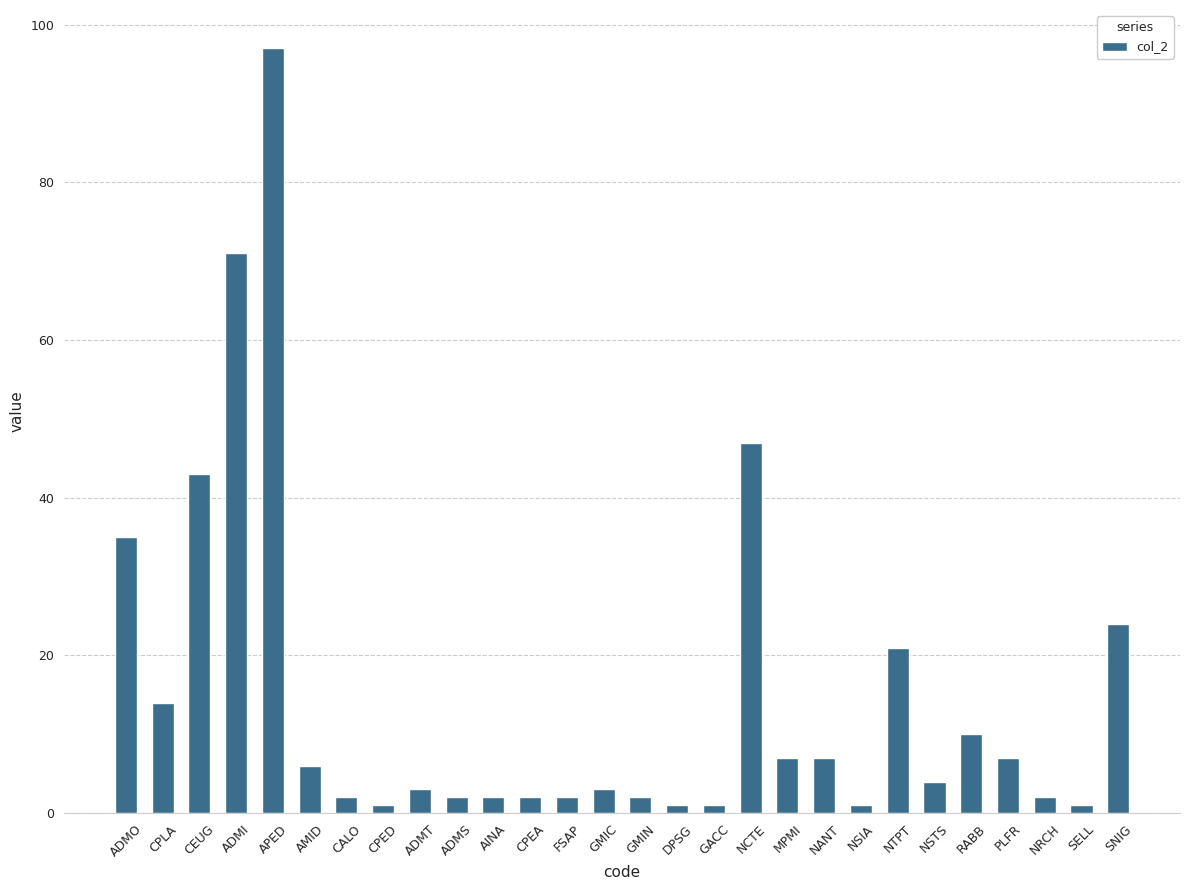

What is the greatest value displayed?

97